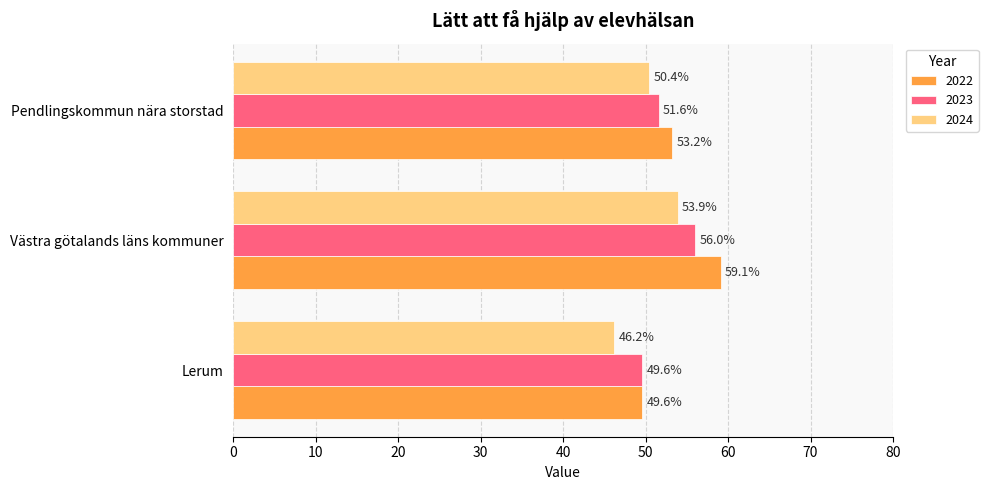

Rank the categories by 2024 value from lowest to highest.

Lerum, Pendlingskommun nära storstad, Västra götalands läns kommuner